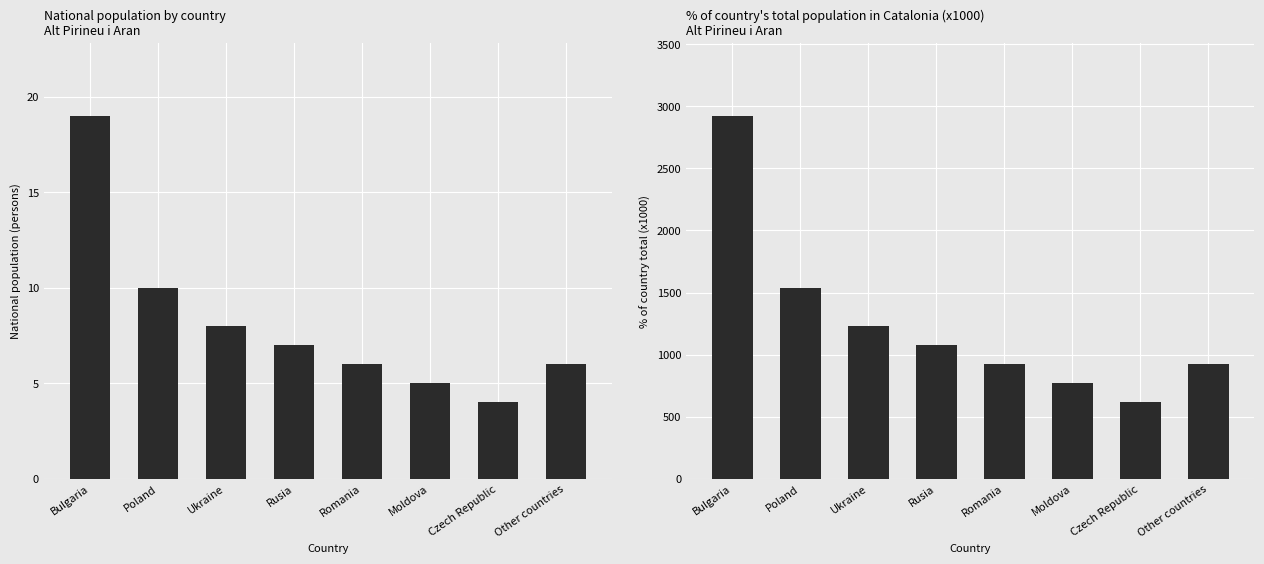

Which series has the largest total across all categories?

% of country total (x1000)